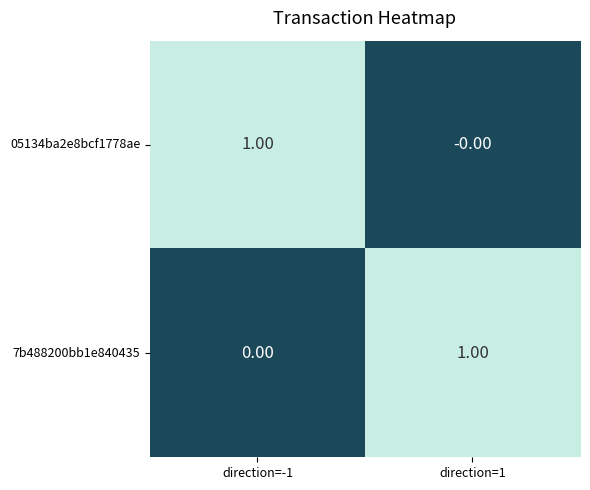

Rank the series at direction=-1 from highest to lowest value.

05134ba2e8bcf1778ae, 7b488200bb1e840435